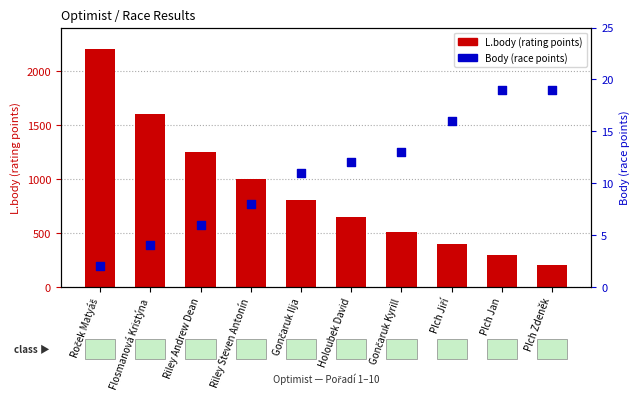

Is the value of L.body (rating points) at Flosmanová Kristýna greater than the value of Body (race points) at Gončaruk Kyrill?

Yes